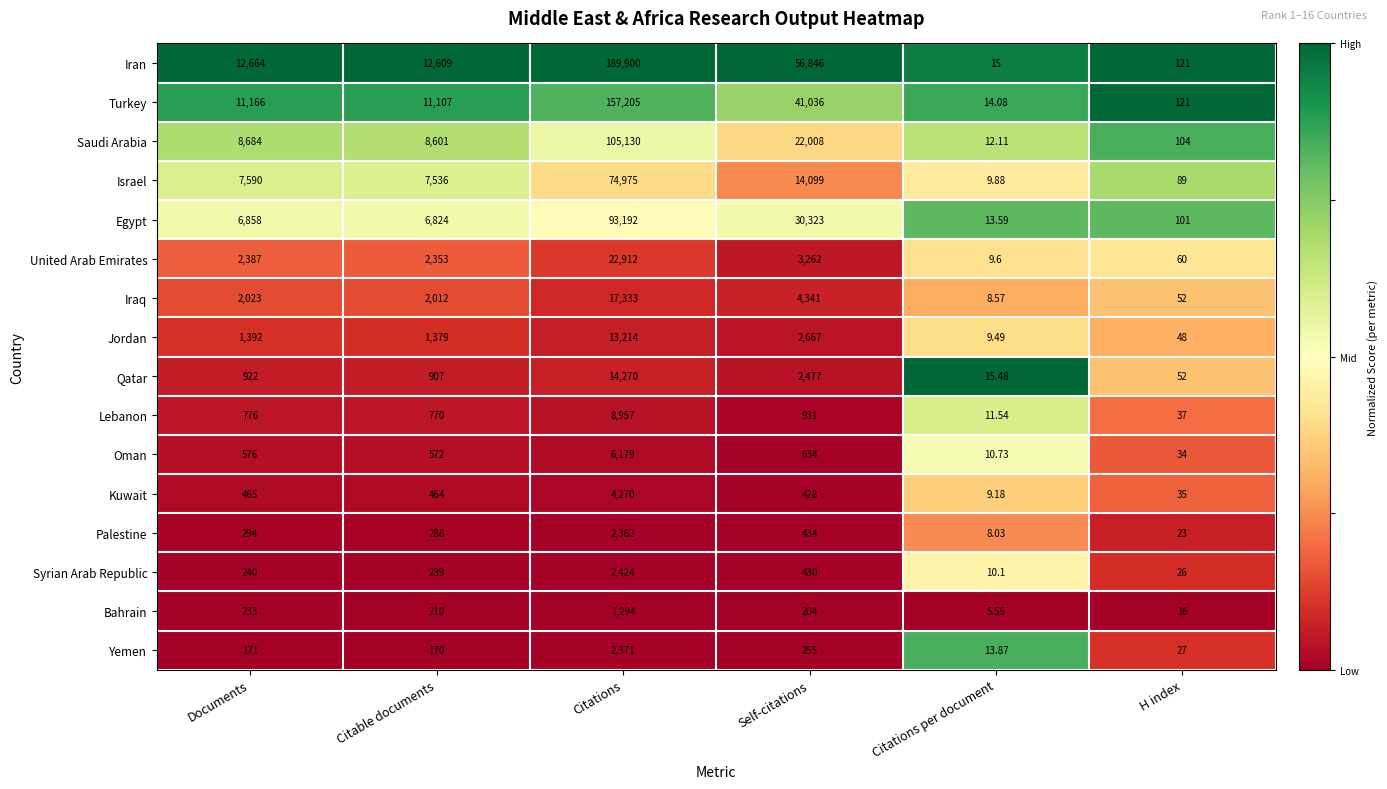

Where is Bahrain nearest to the value 649?

Documents